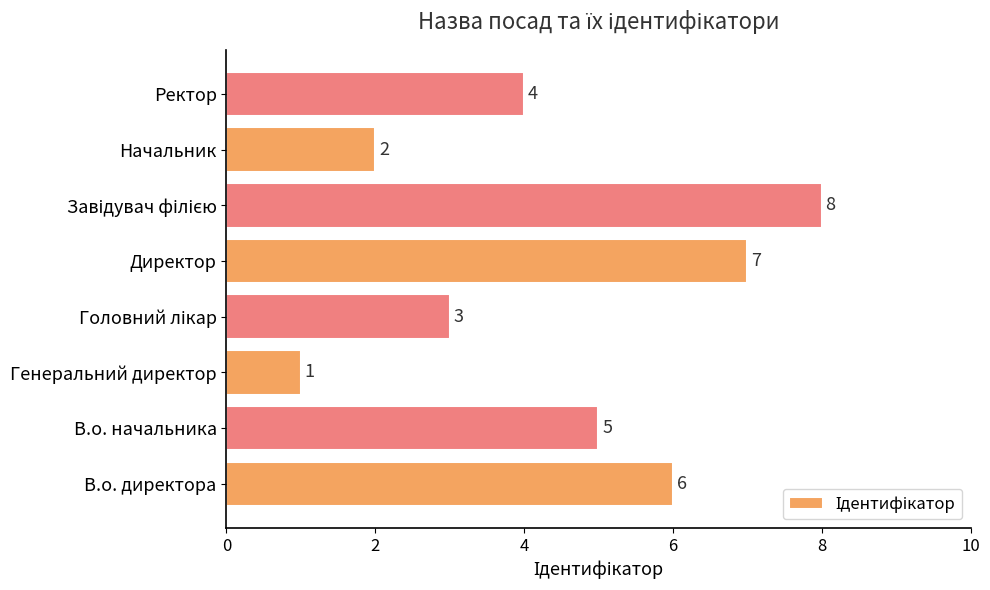

Is it true that the value at В.о. директора is 6?

True